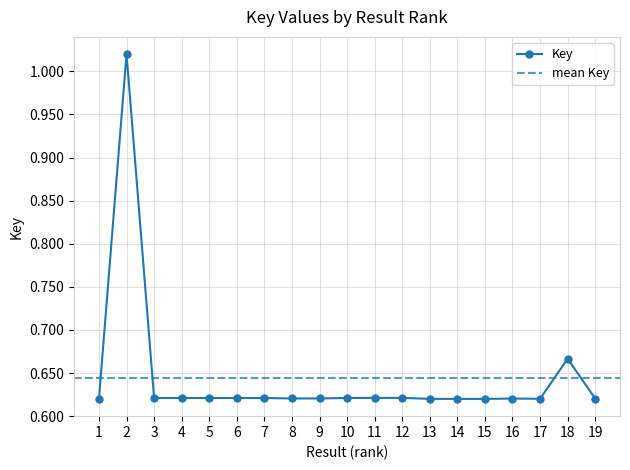

Which category has the lowest value across all series?

15